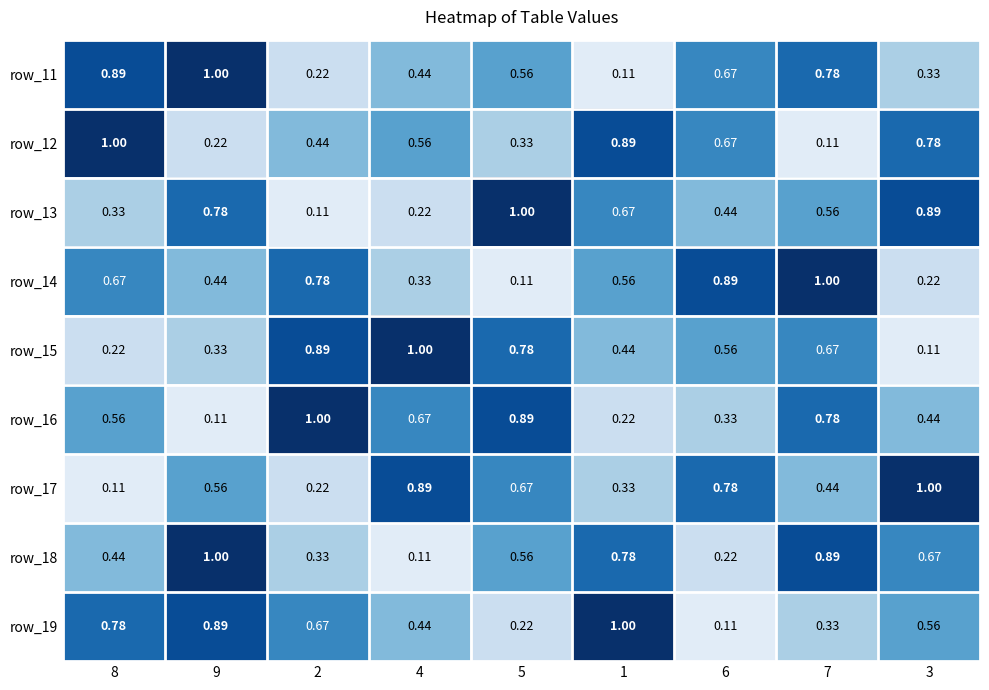

Is the value of row_15 at 7 greater than the value of row_11 at 4?

Yes